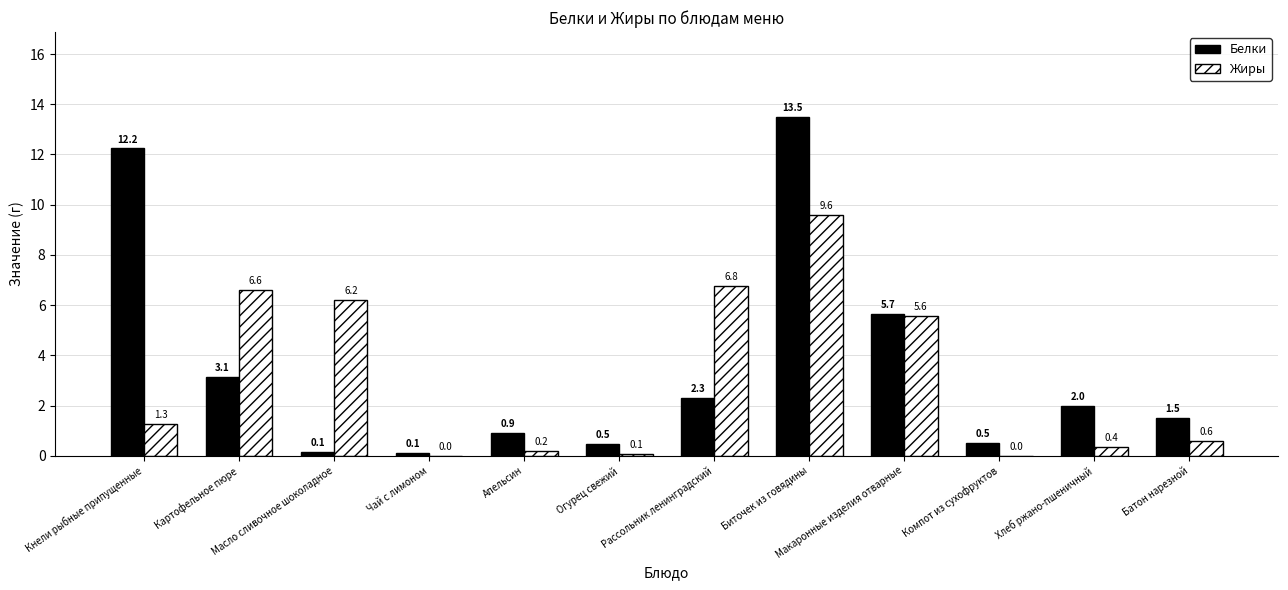

What is the total value across all series at Биточек из говядины?

23.1